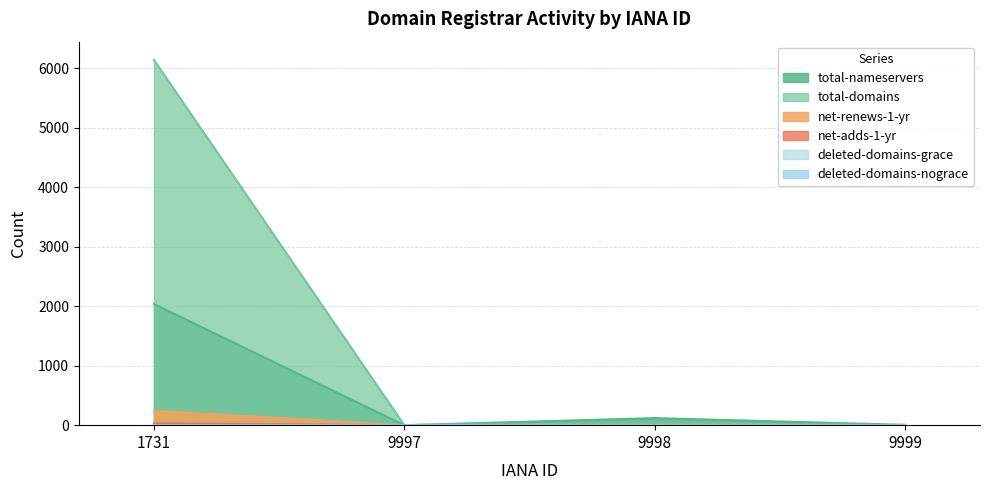

True or false: deleted-domains-nograce has more than 0 points higher than both neighbors.

False